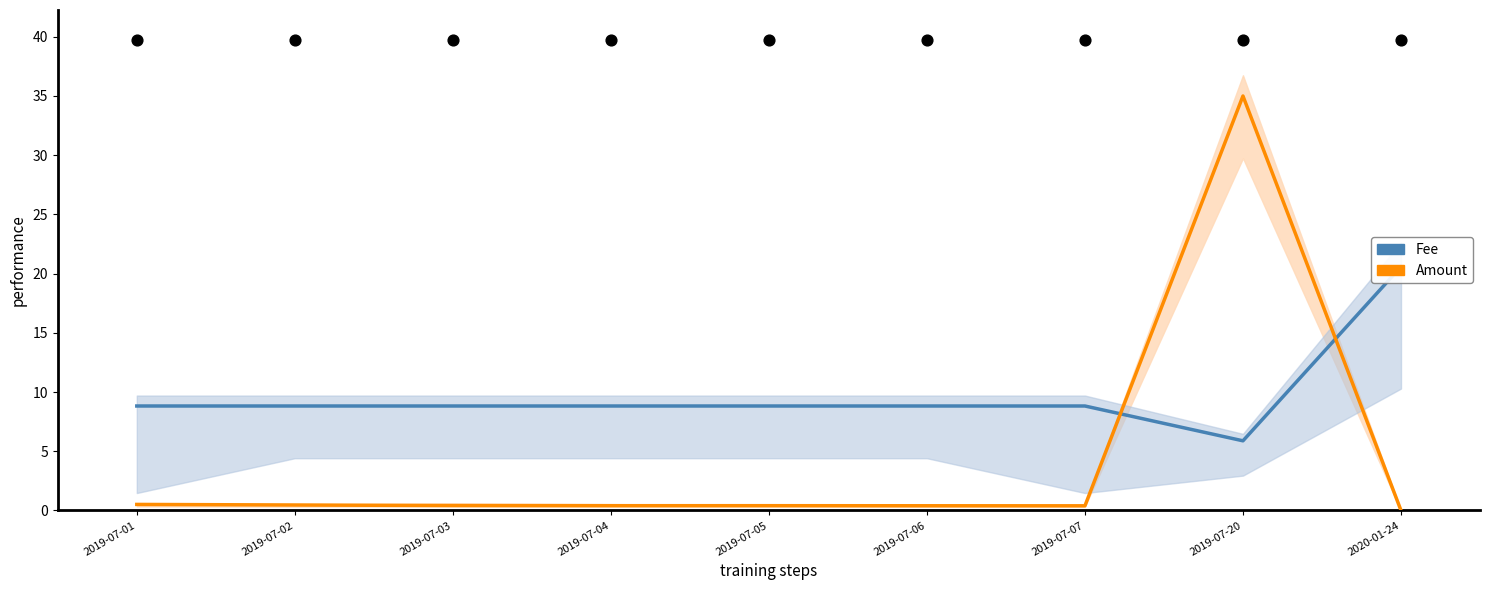

Which series contains the highest Y value?

Amount